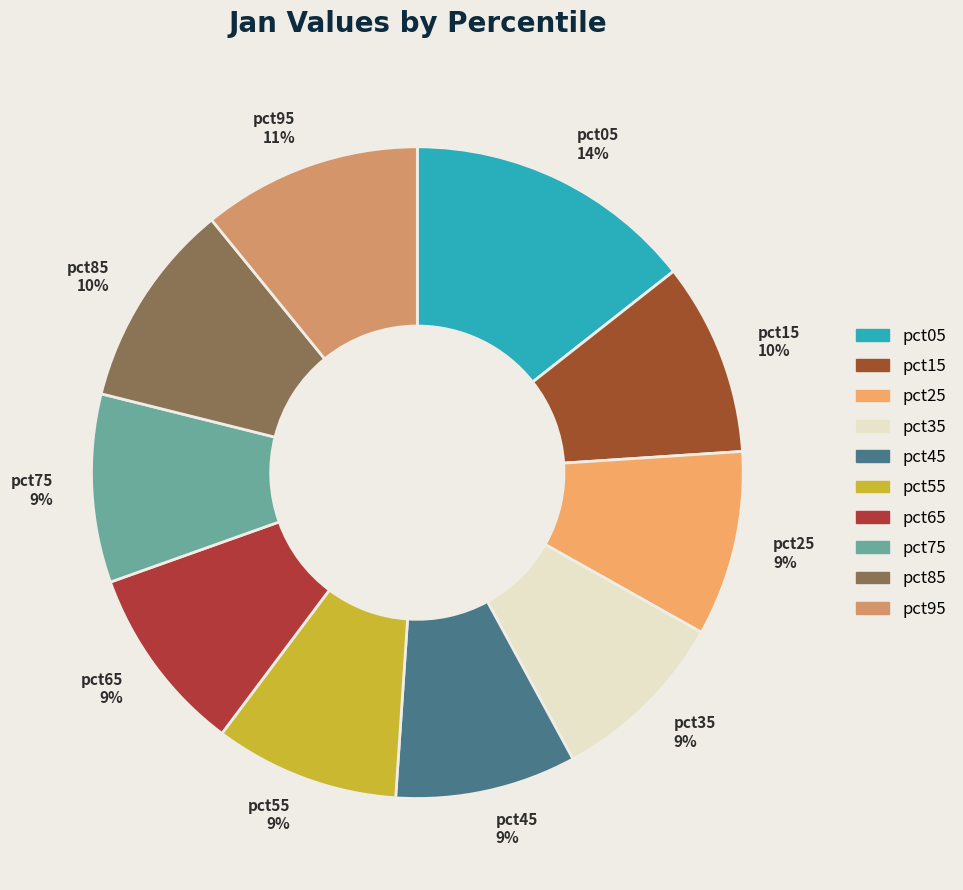

To the nearest percent, what portion does pct85 represent?

10%